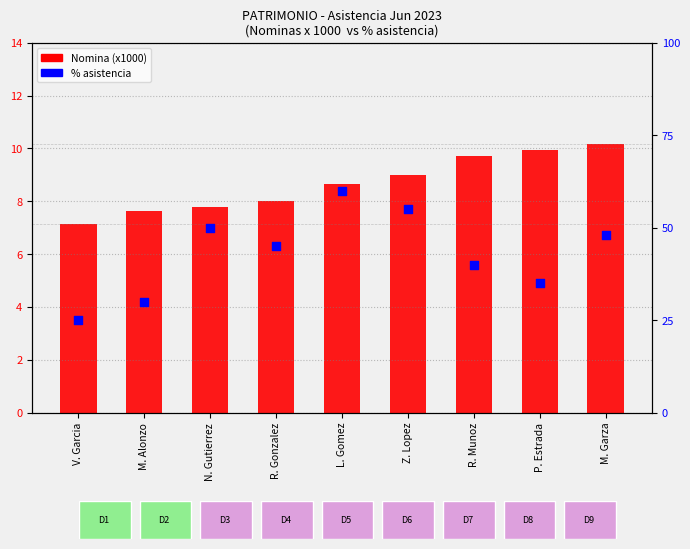

Which series has the largest Y range (max minus min)?

% rank